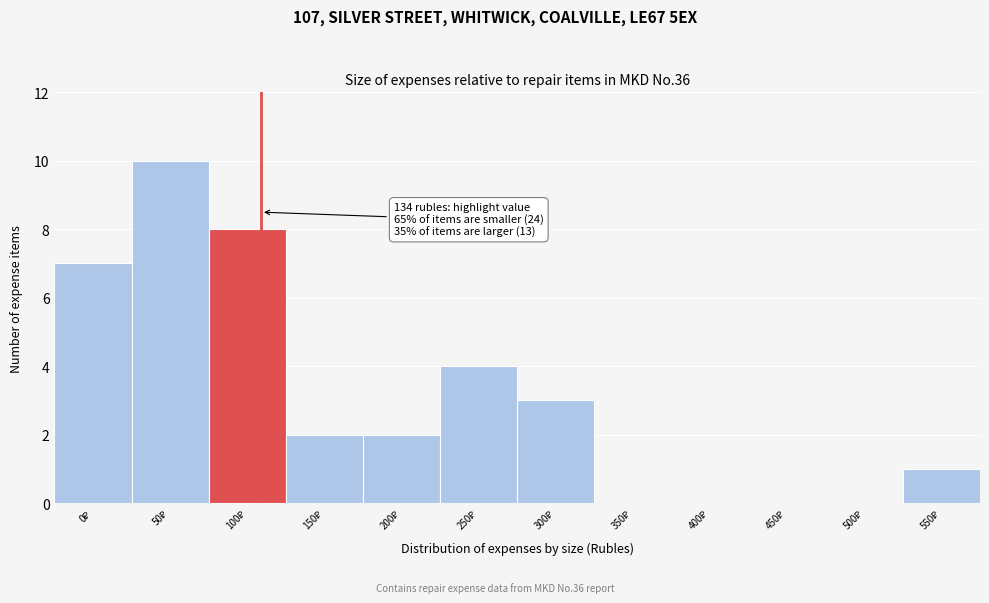

What is the greatest value displayed?

10